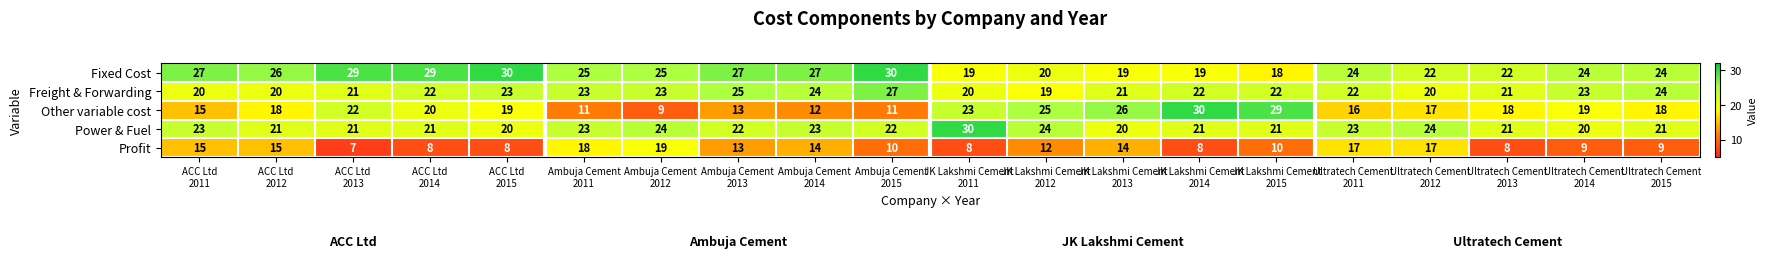

What is the average value of the Power & Fuel series?

22